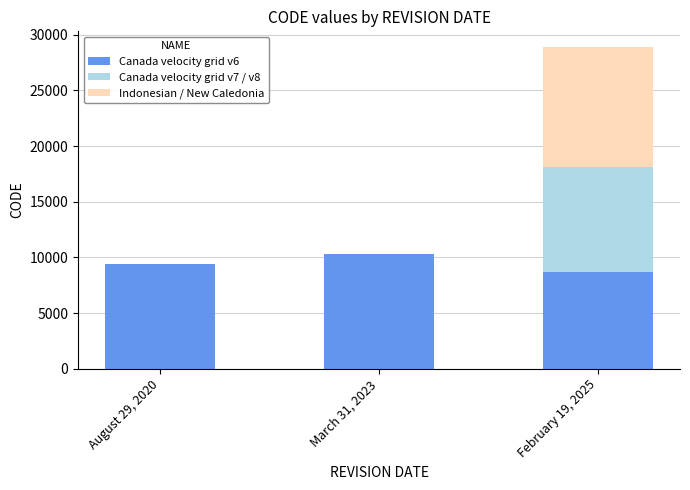

At which category is the sum across all series the highest?

February 19, 2025